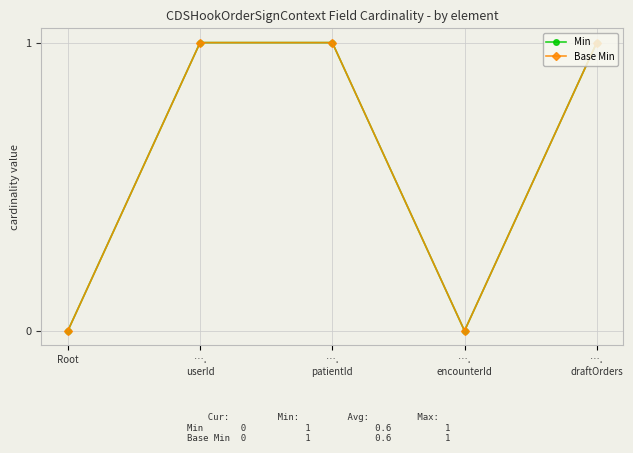

True or false: Min and Base Min intersect in this chart.

False